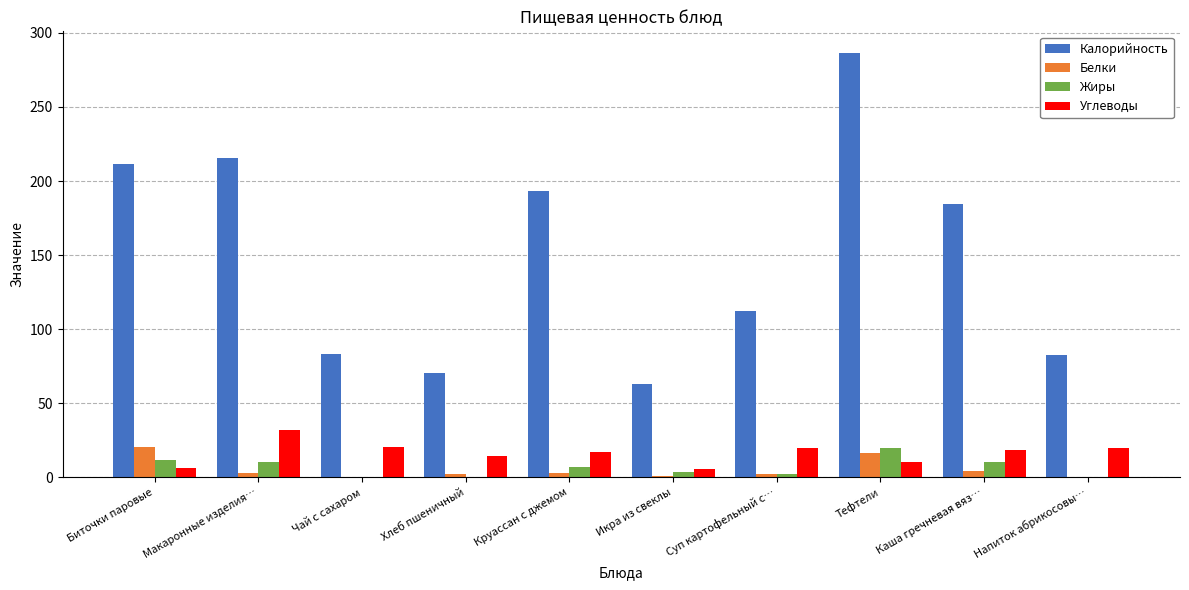

What is the greatest value displayed?

286.7